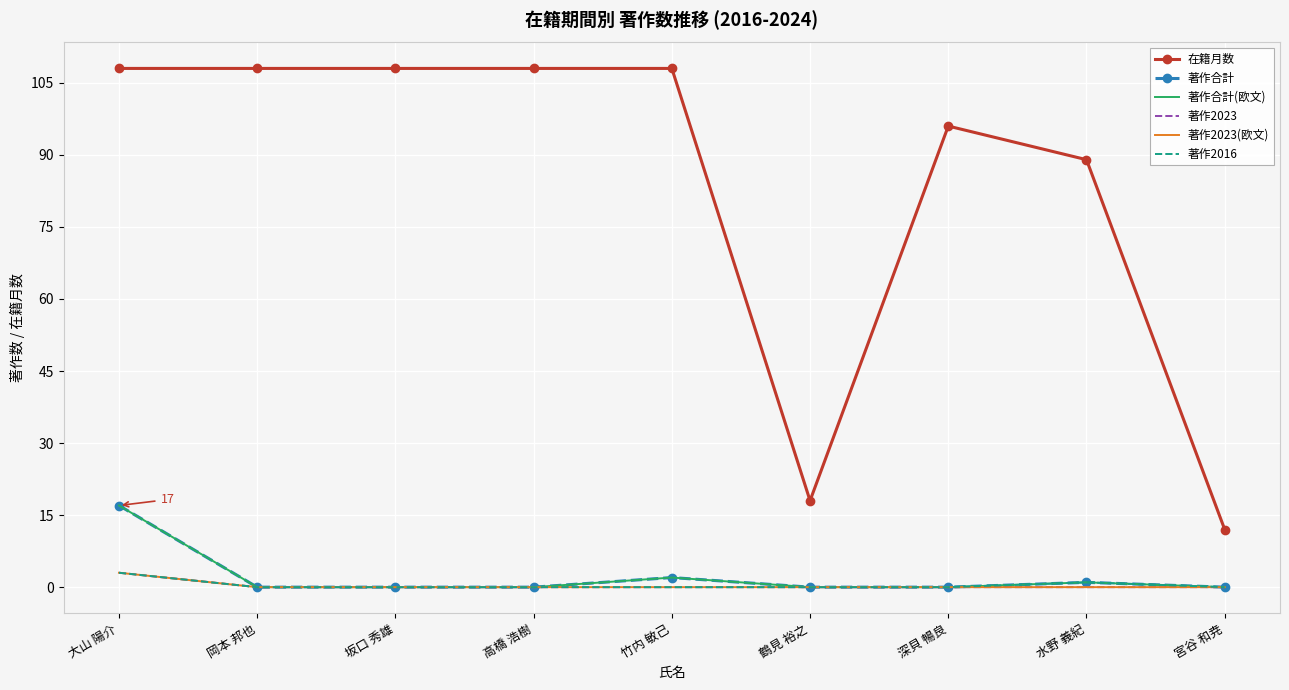

At how many categories does at least one series exceed 29?

7